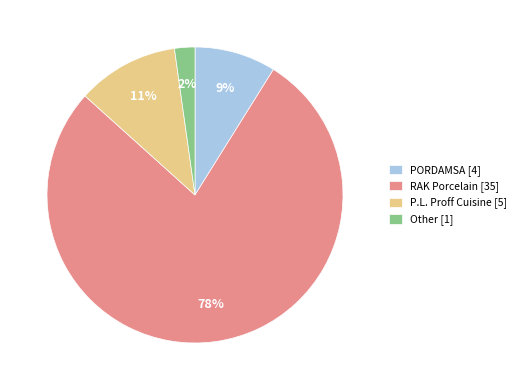

Is there any slice that represents more than half of the pie?

Yes